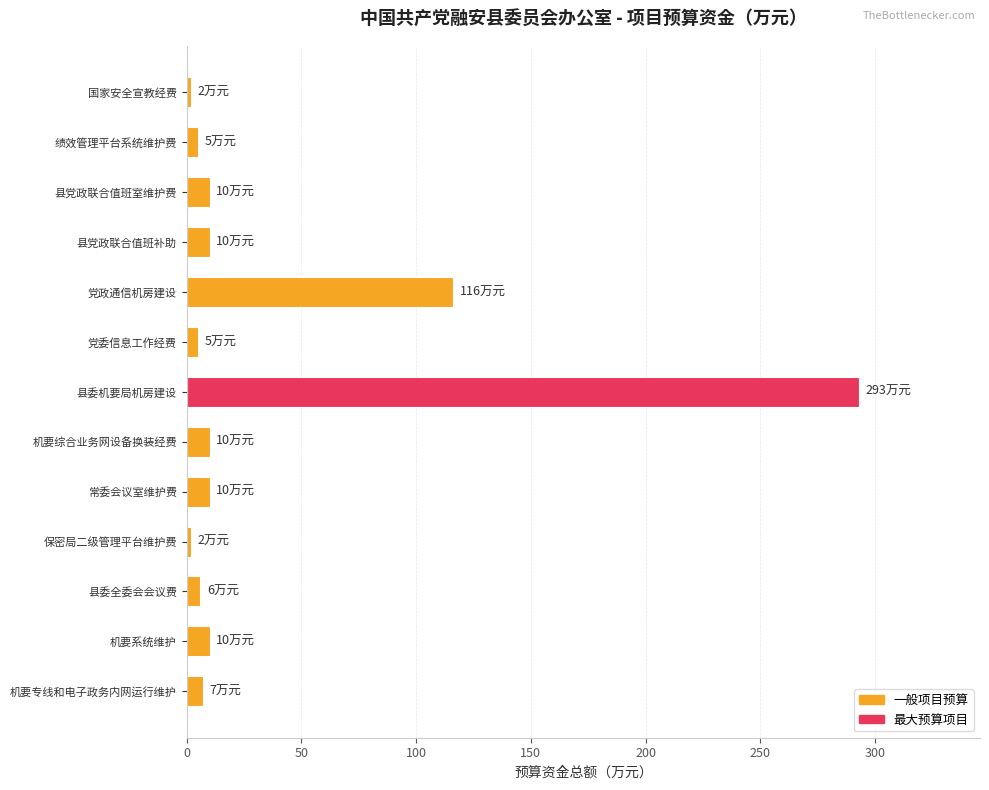

What is the sum of all values?

486